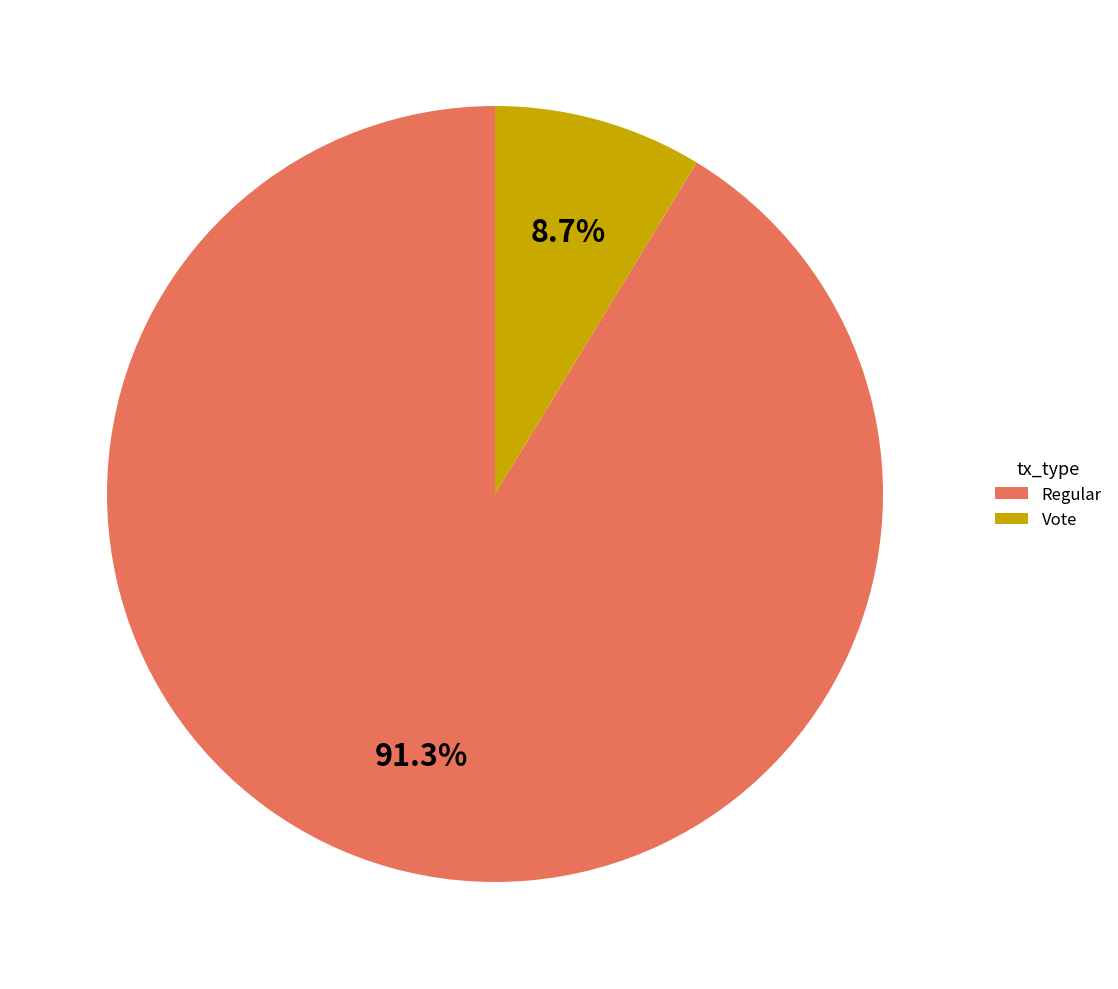

Do Regular and Vote together represent more than half of the pie?

Yes